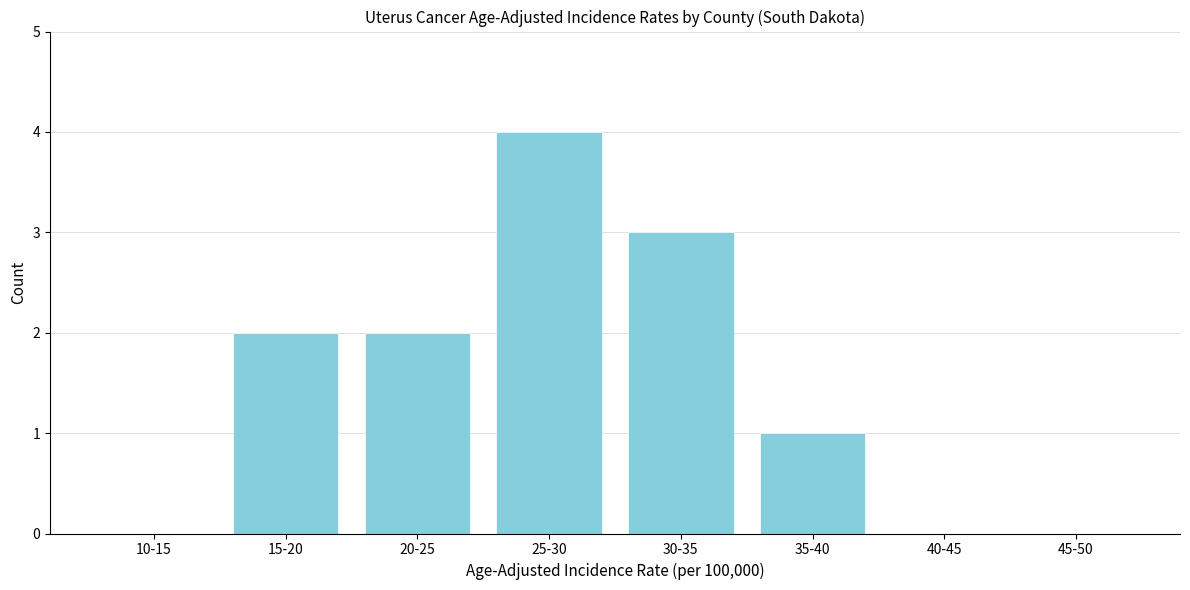

Reading left to right, what are all the values shown in this chart?

10-15=0	15-20=2	20-25=2	25-30=4	30-35=3	35-40=1	40-45=0	45-50=0